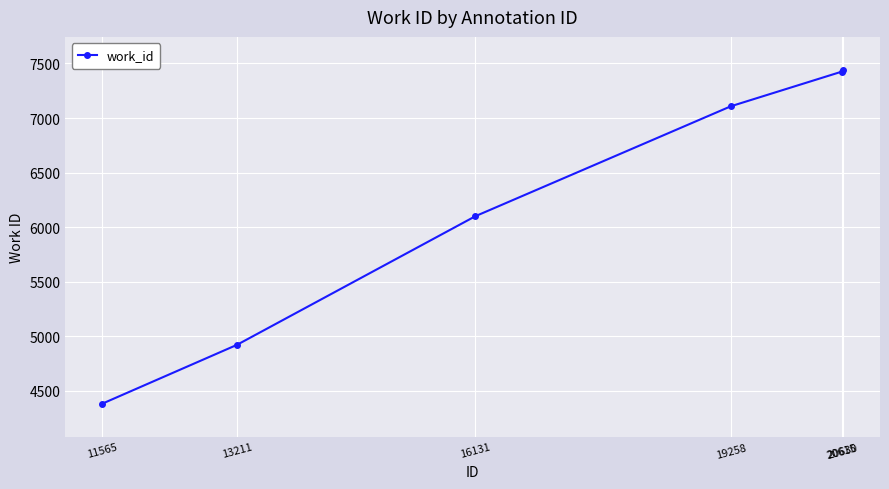

Which category has the lowest value across all series?

11565